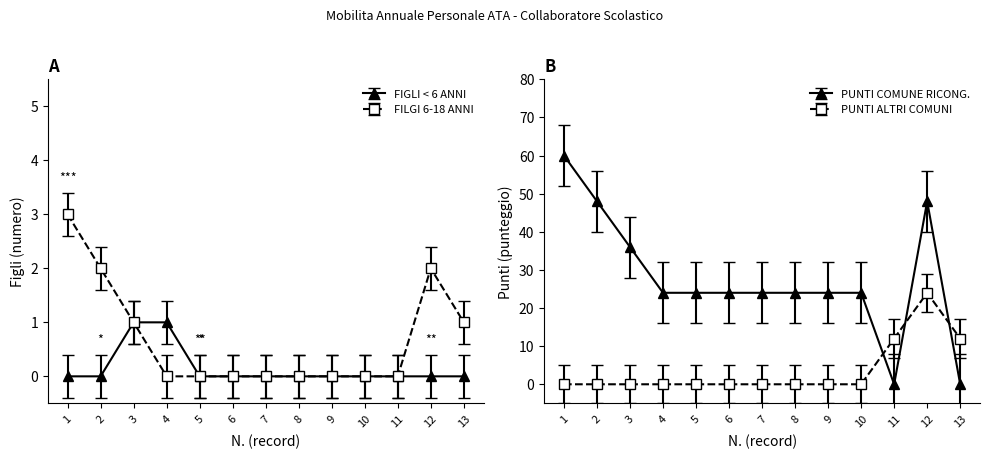

Between 3 and 7, which is larger?

3